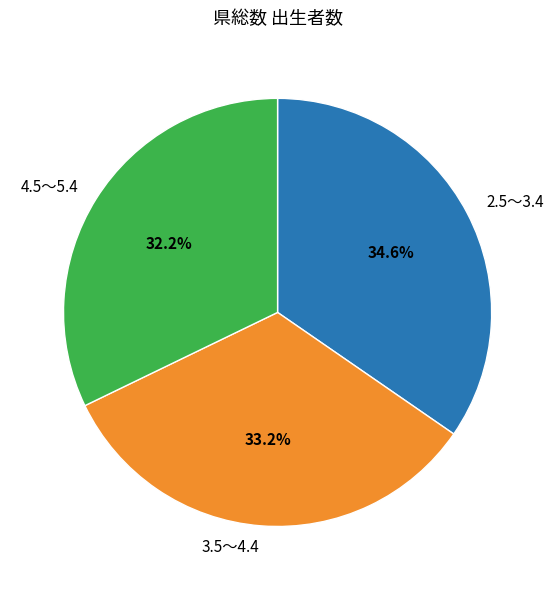

Which category has the smallest portion of the pie?

4.5～5.4